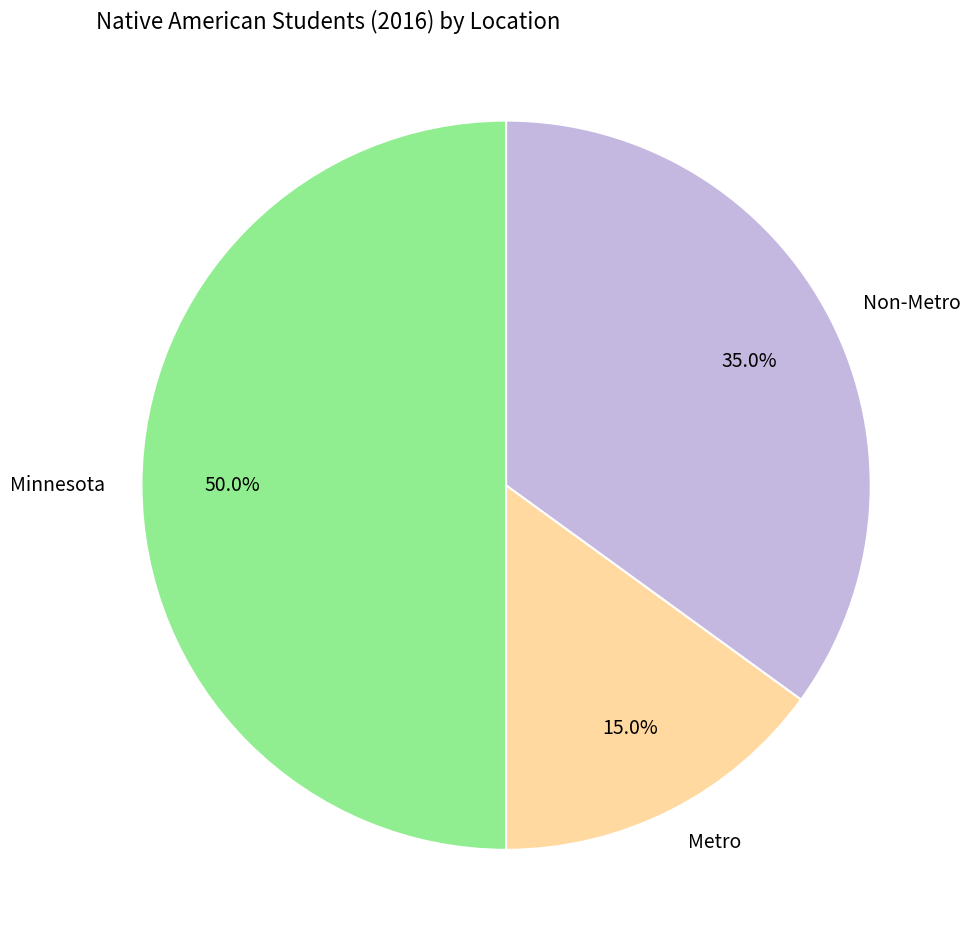

Combined, what portion of the pie is Metro and Non-Metro?

50.0%